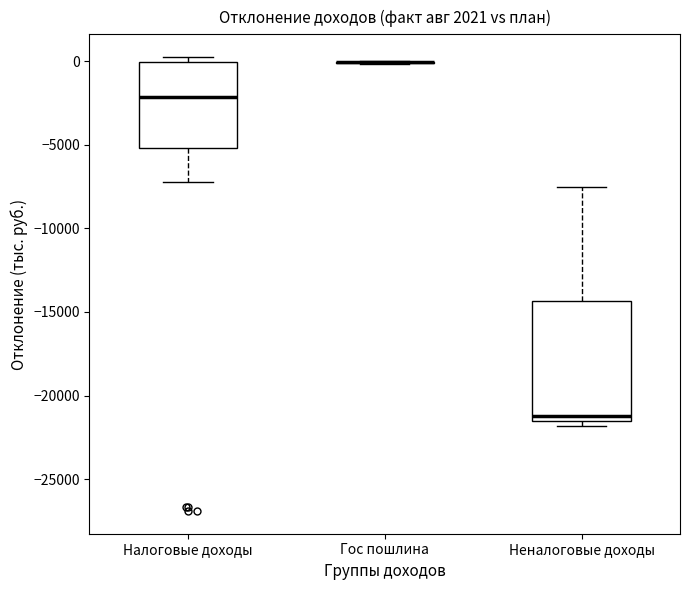

Reading left to right, read every box against the y-axis: the position of its median line, the range the box covers, and the ends of its whiskers. The values are not printed on the chart, so give them approximately, as read against the axis.

Налоговые доходы: median -2000, box -5000 to 0, whiskers -7000 to 0 (just above the box's upper edge)
Гос пошлина: box collapsed to a line at 0, whiskers 0 to 0
Неналоговые доходы: median -21000, box -21500 to -14500, whiskers -22000 to -7500